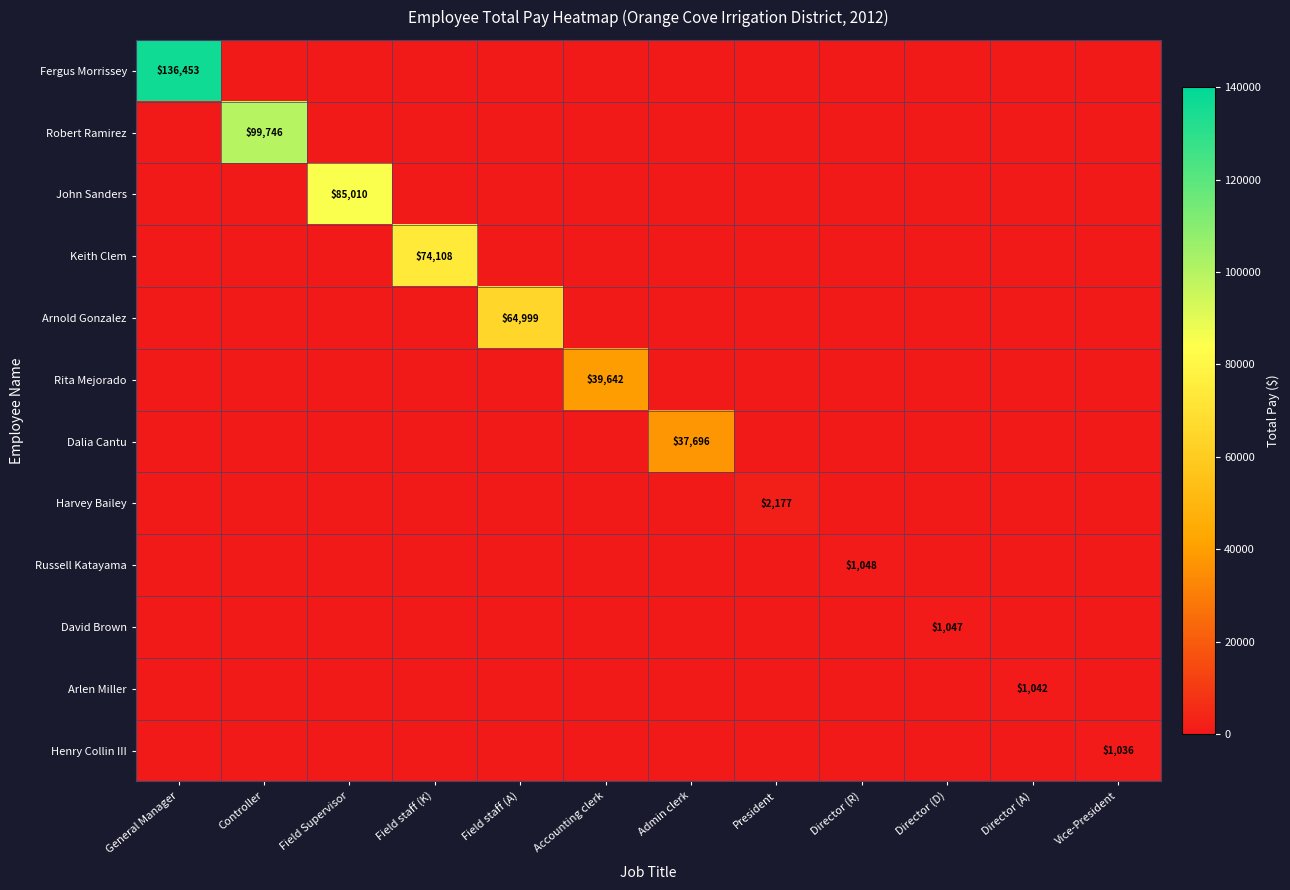

Which series has the largest range (max minus min)?

Fergus Morrissey